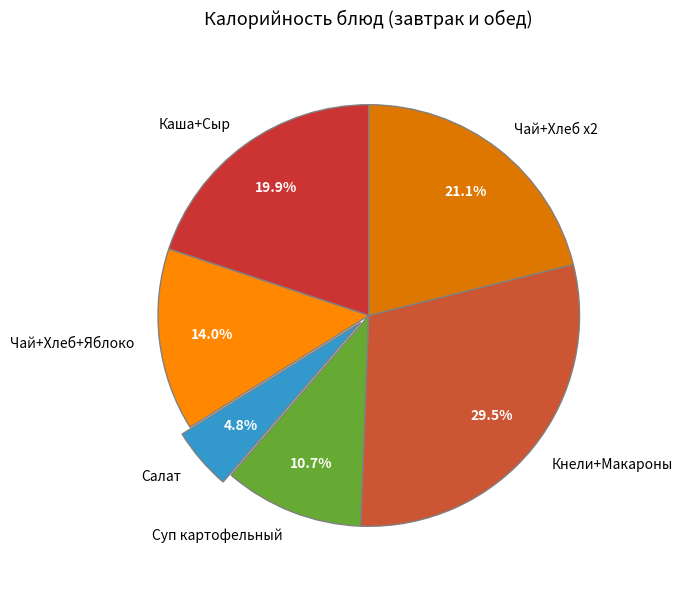

Between Суп картофельный and Чай+Хлеб+Яблоко, which is larger?

Чай+Хлеб+Яблоко